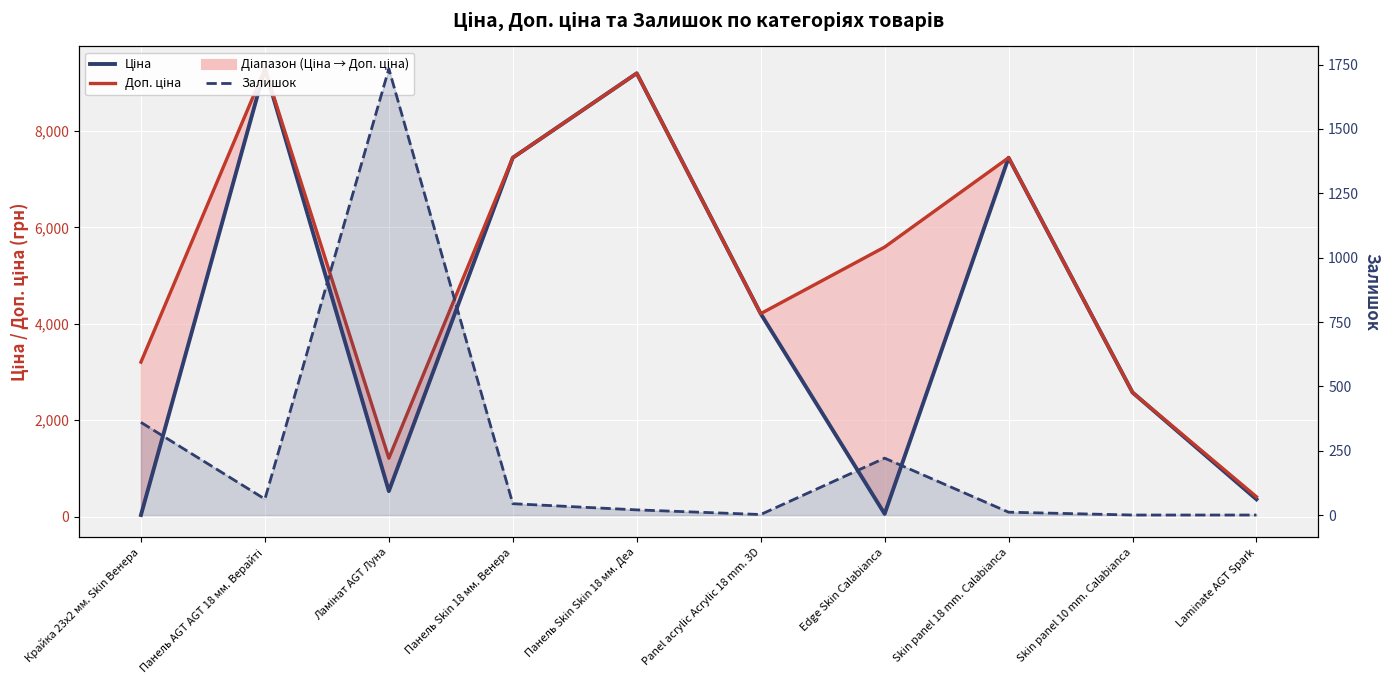

Read the Ціна value at Skin panel 10 mm. Calabianca.

2575.0